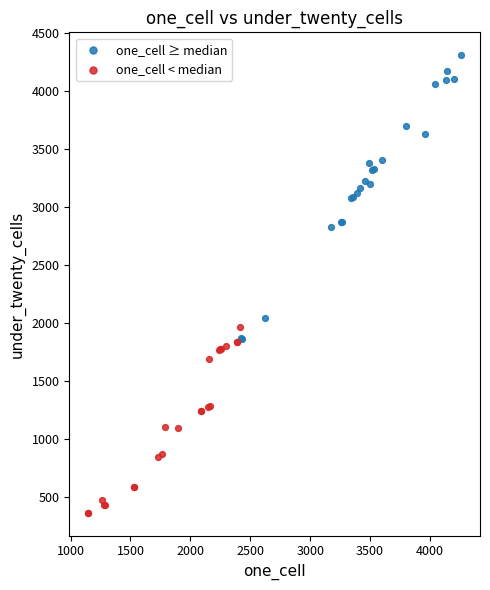

Which series contains the highest Y value?

one_cell ≥ median